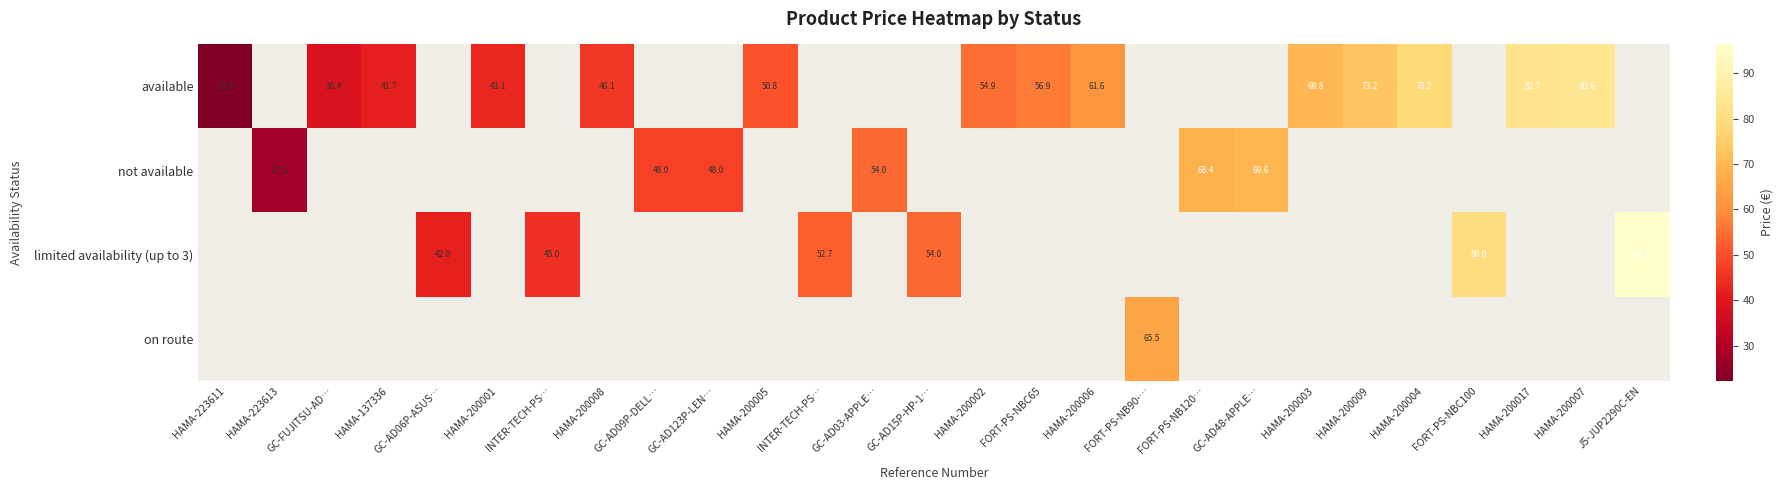

How many distinct data groups are displayed?

4